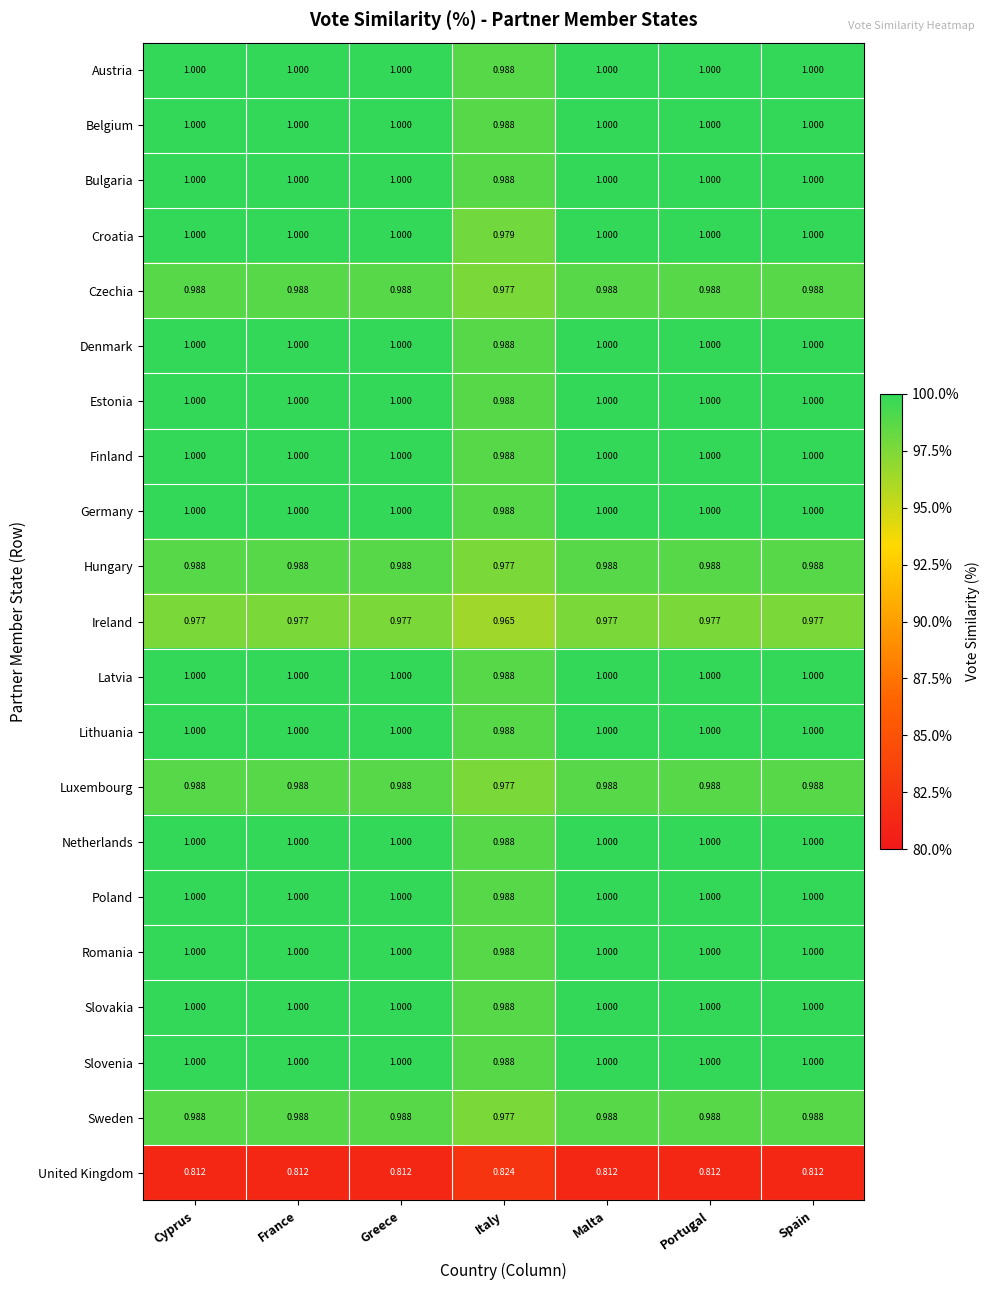

Which series has the largest range (max minus min)?

Croatia